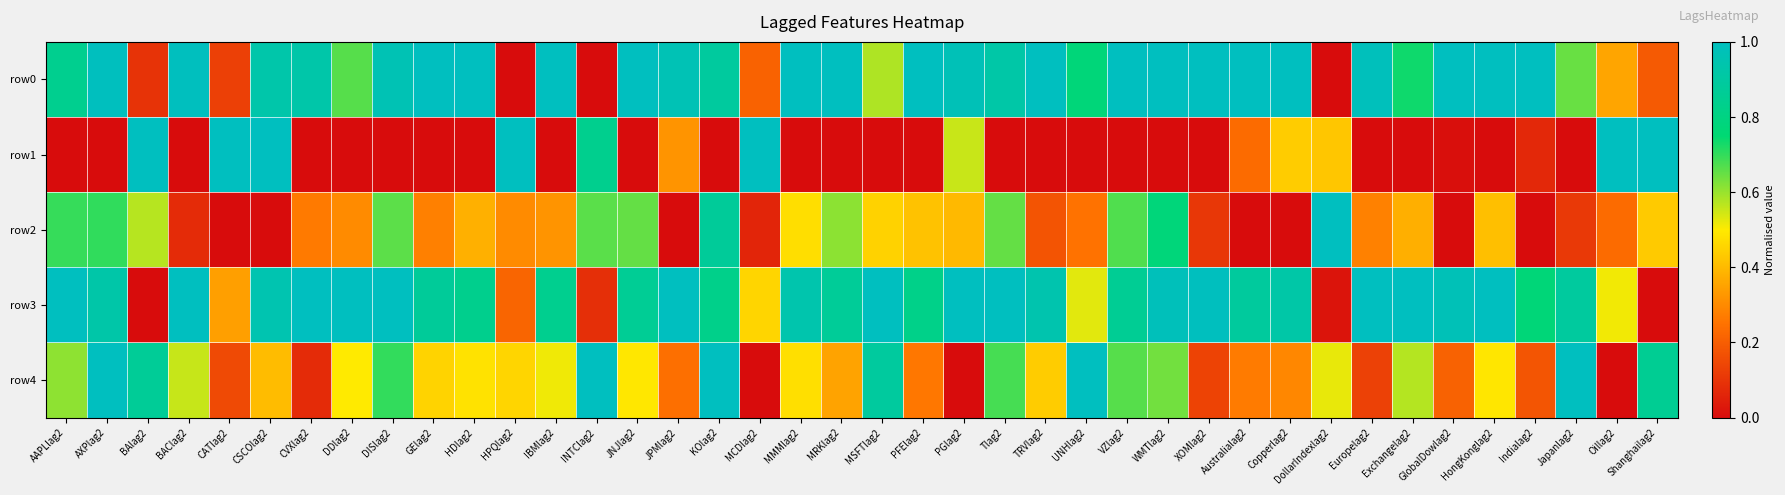

At which category is the sum across all series the highest?

AXPlag2